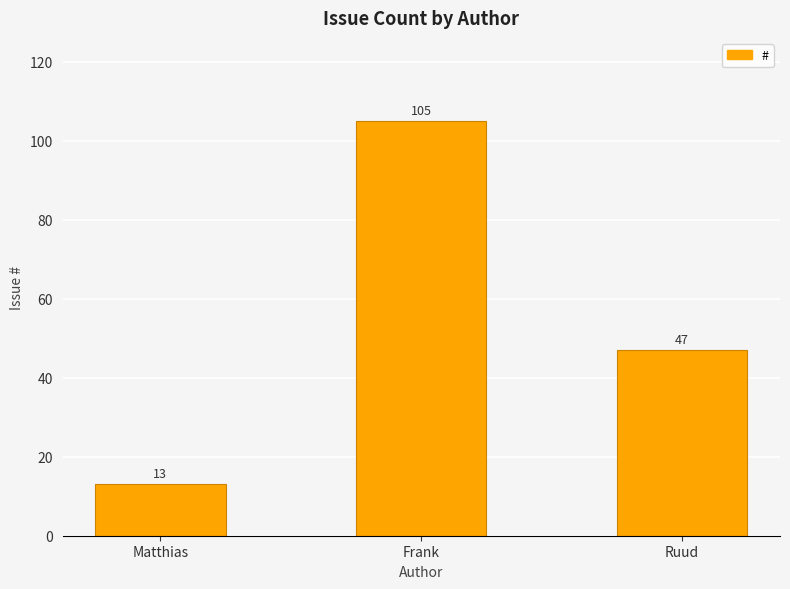

Reading right to left, list all the values displayed in this chart.

47	105	13